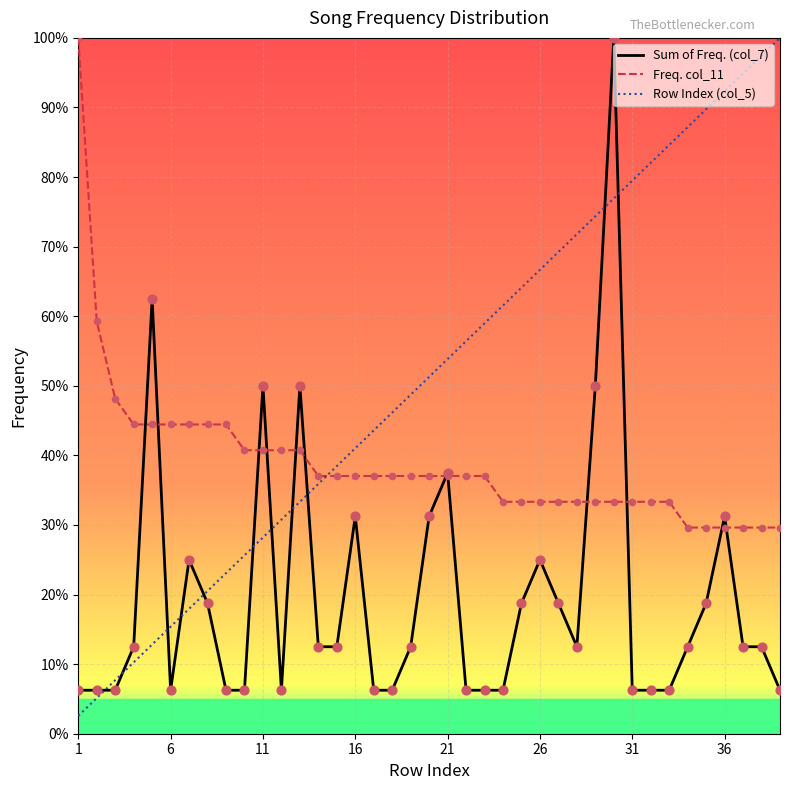

At how many categories does at least one series exceed 73?

12